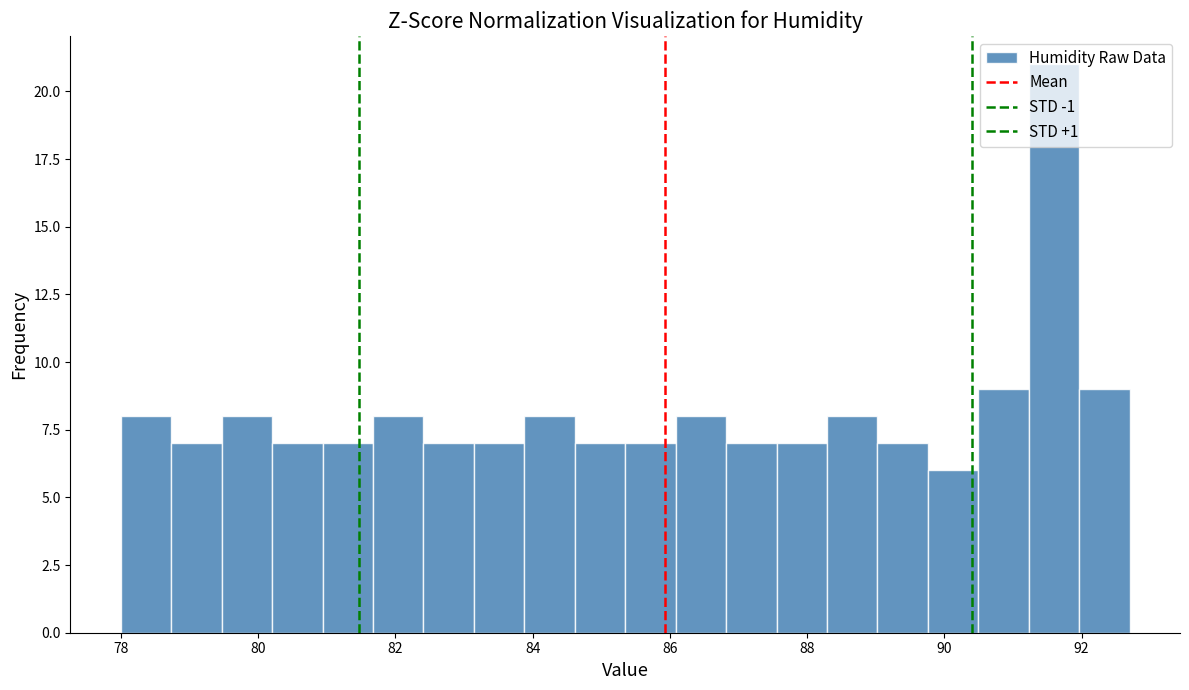

Read against the x-axis, roughly where is the centre of the tallest bar?

91.6